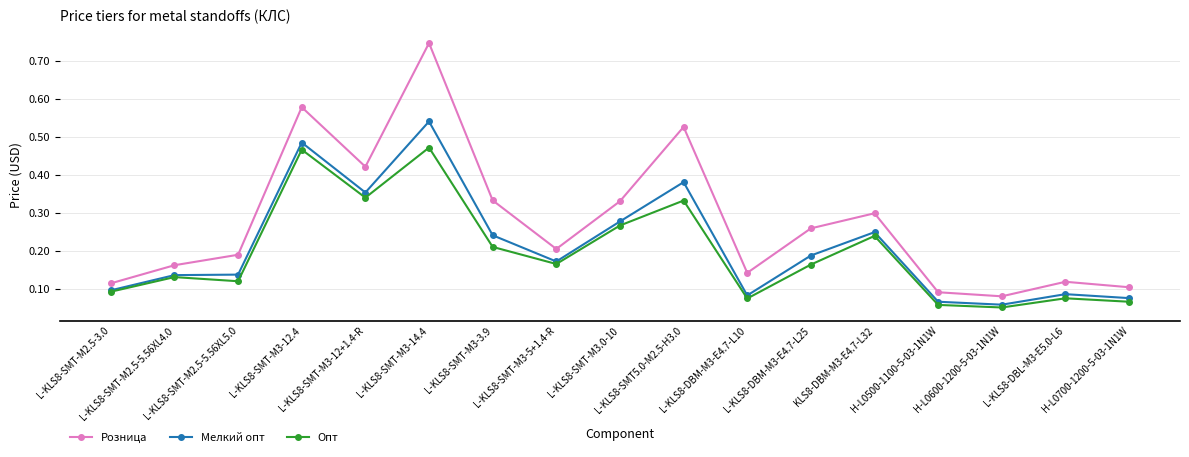

True or false: Розница and Опт intersect in this chart.

False